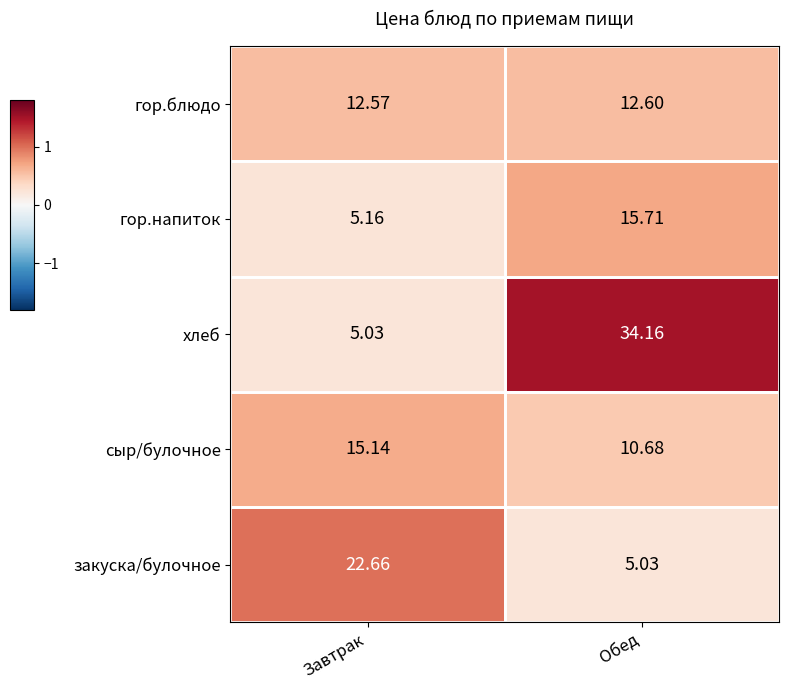

Which label corresponds to the largest value in the chart?

Обед